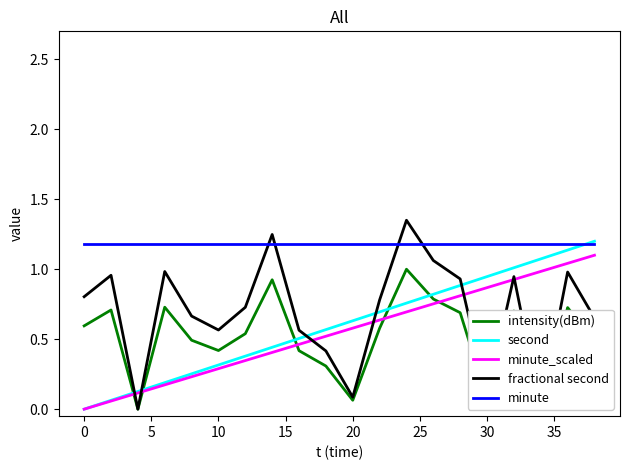

Which series has the largest total across all categories?

minute